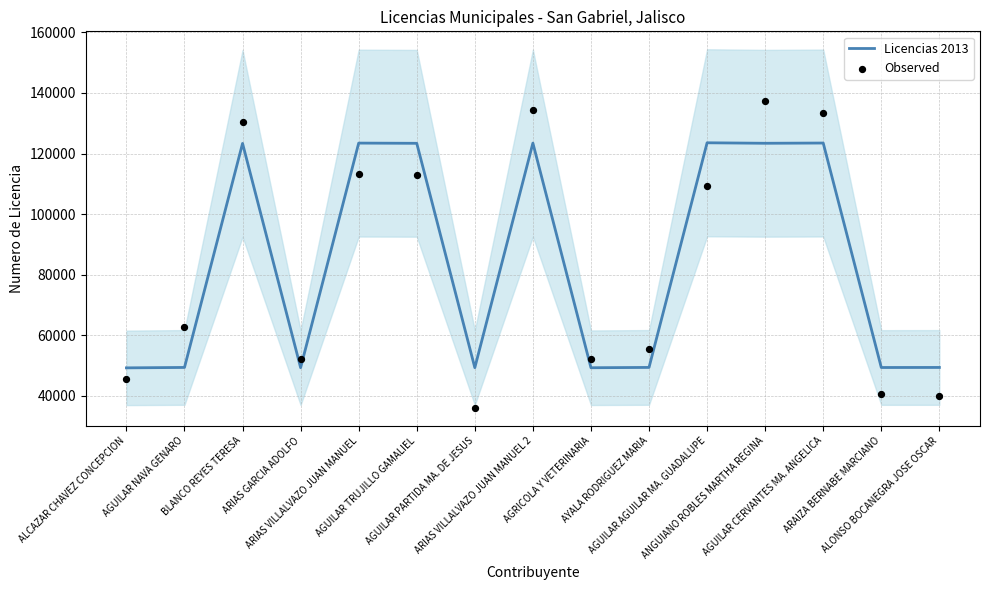

Which series reaches the maximum Y coordinate?

Observed